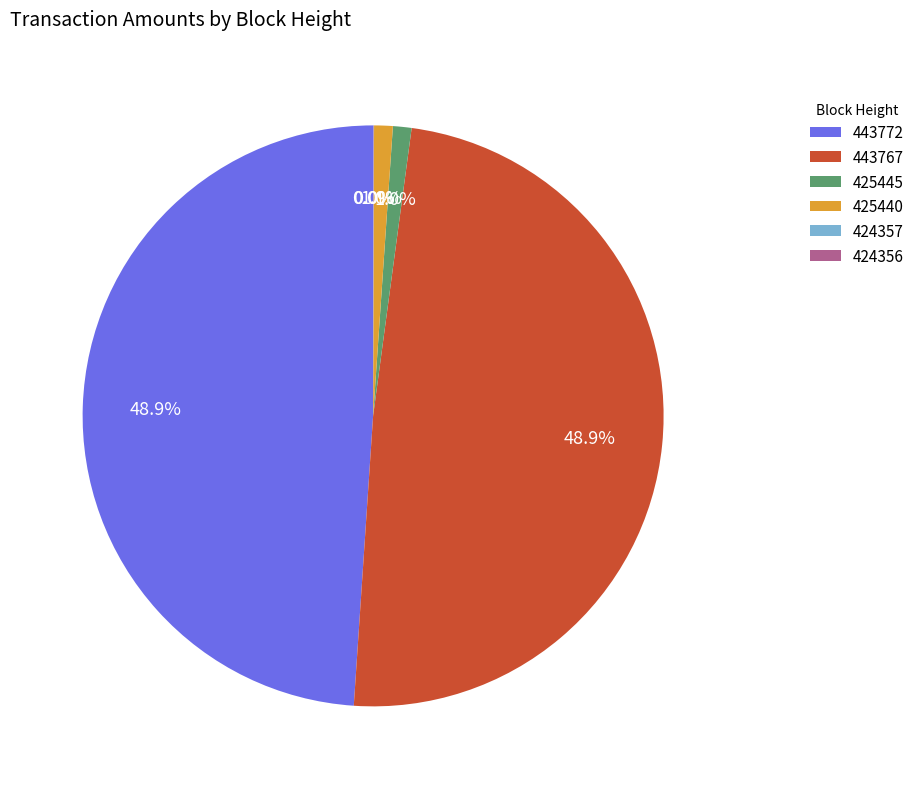

Which has a higher value, 425440 or 443772?

443772